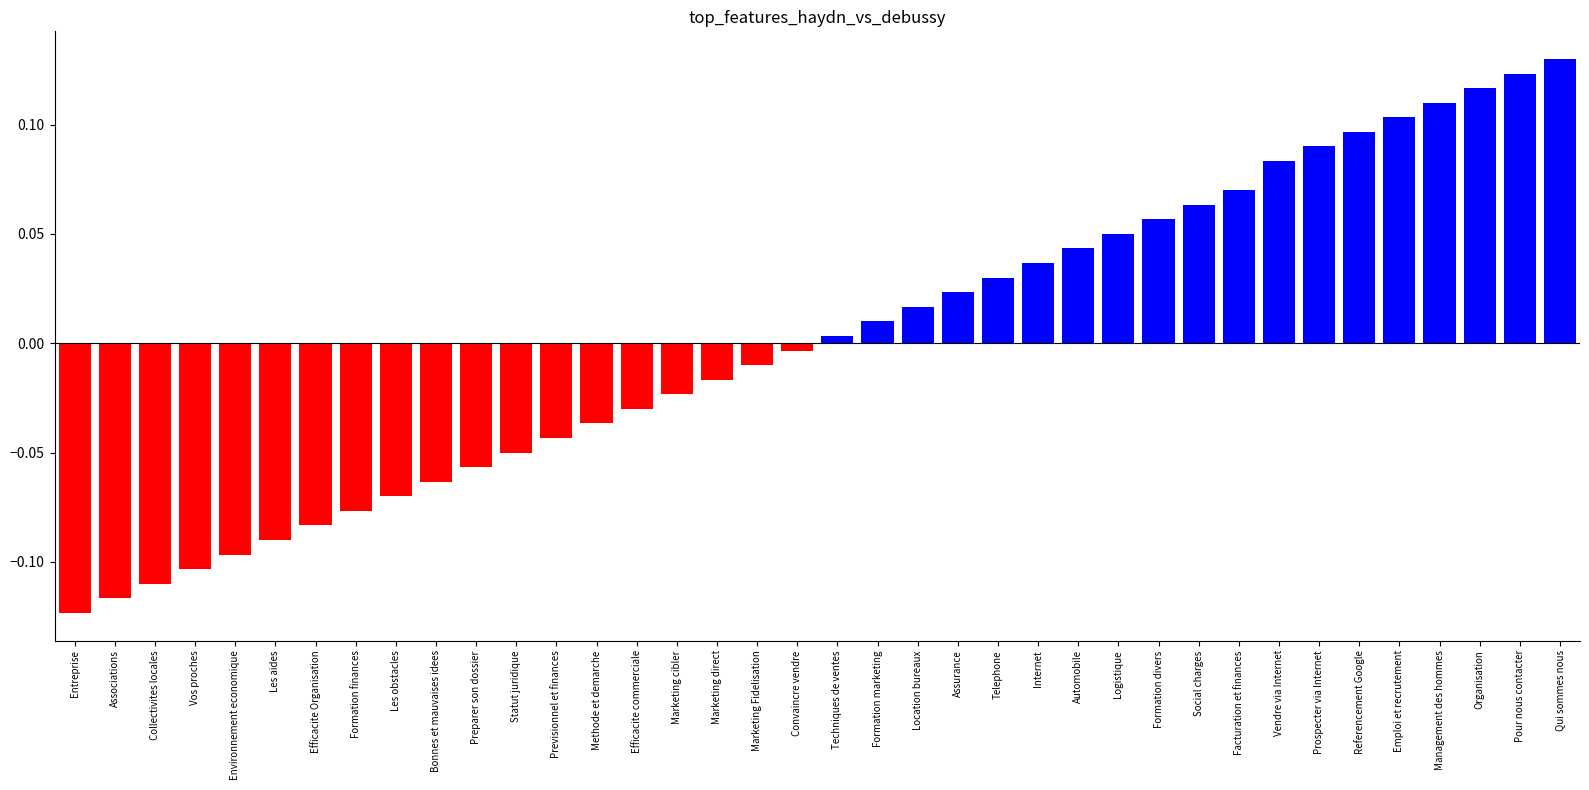

What is the label of the 7th bar from the right?

Prospecter via Internet